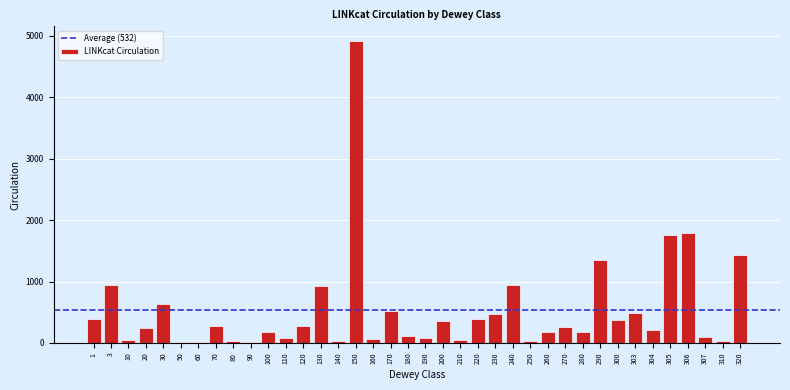

What is the change in value from 270 to 320?

+1163